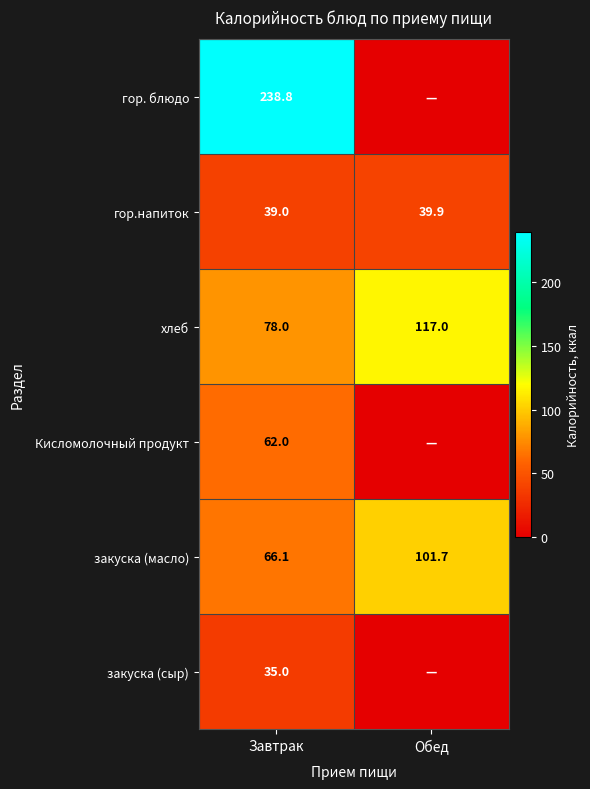

What is the lowest value of the хлеб series?

78.0